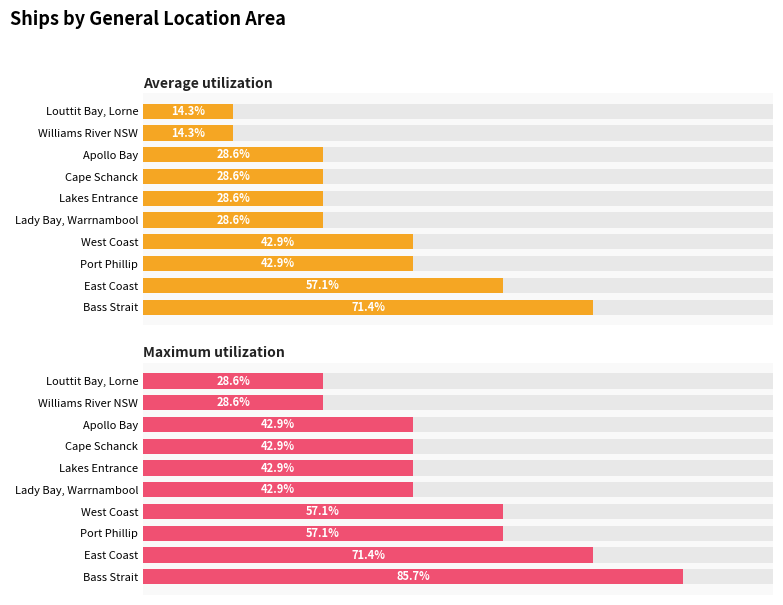

Which has a higher value, Lakes Entrance or Lady Bay, Warrnambool?

Lakes Entrance